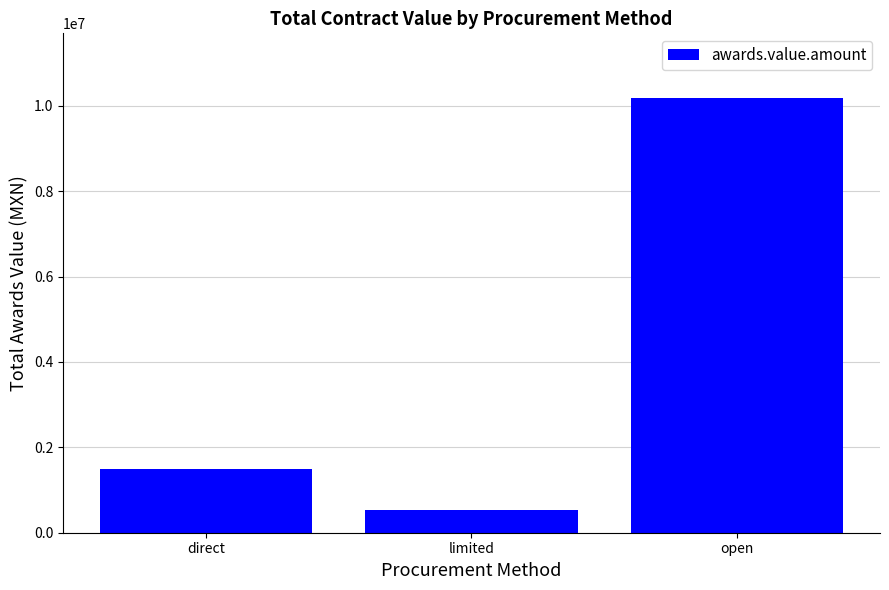

What is the greatest value displayed?

10174063.9